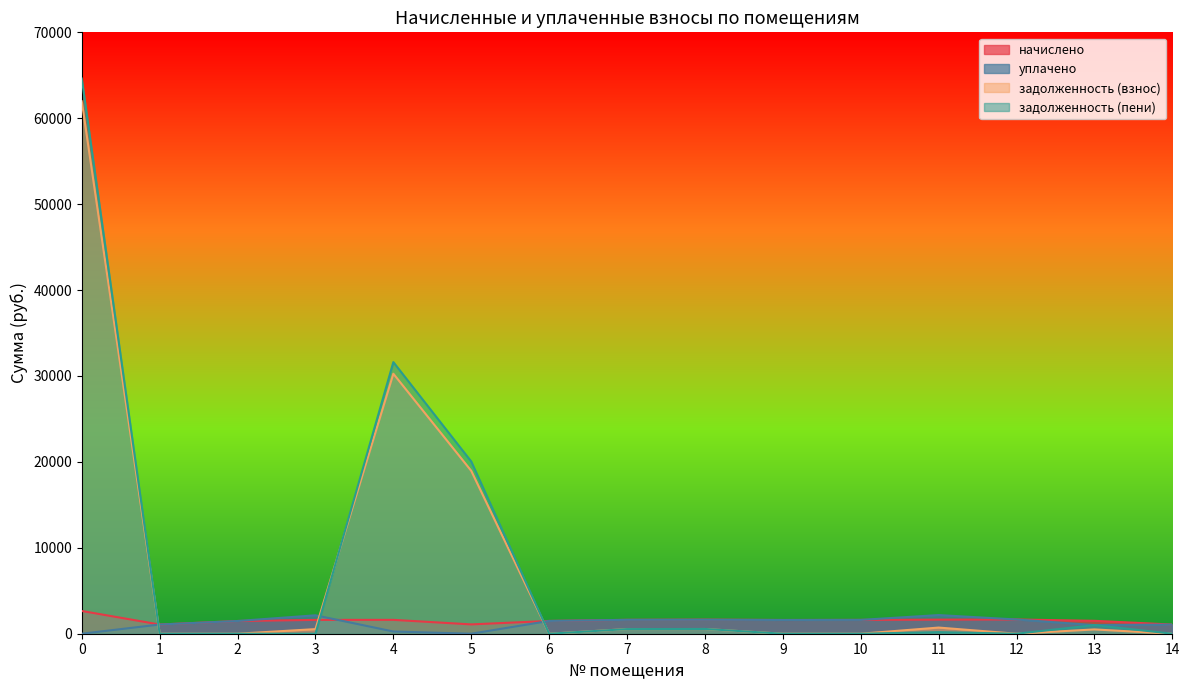

Does the chart display data point markers on the line(s)?

No